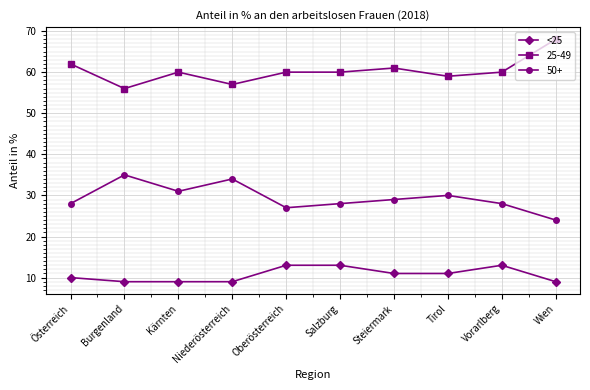

Rank the series by their maximum value, from lowest to highest.

<25, 50+, 25-49